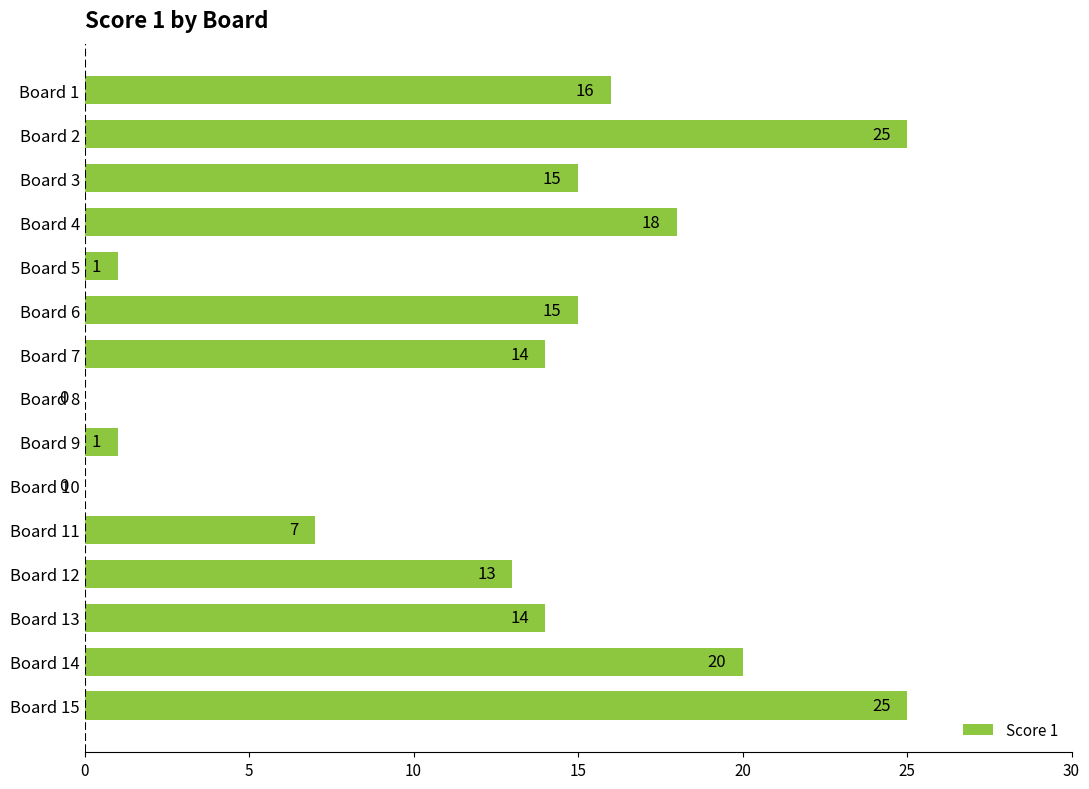

Is it true that the value at Board 8 is 11?

False